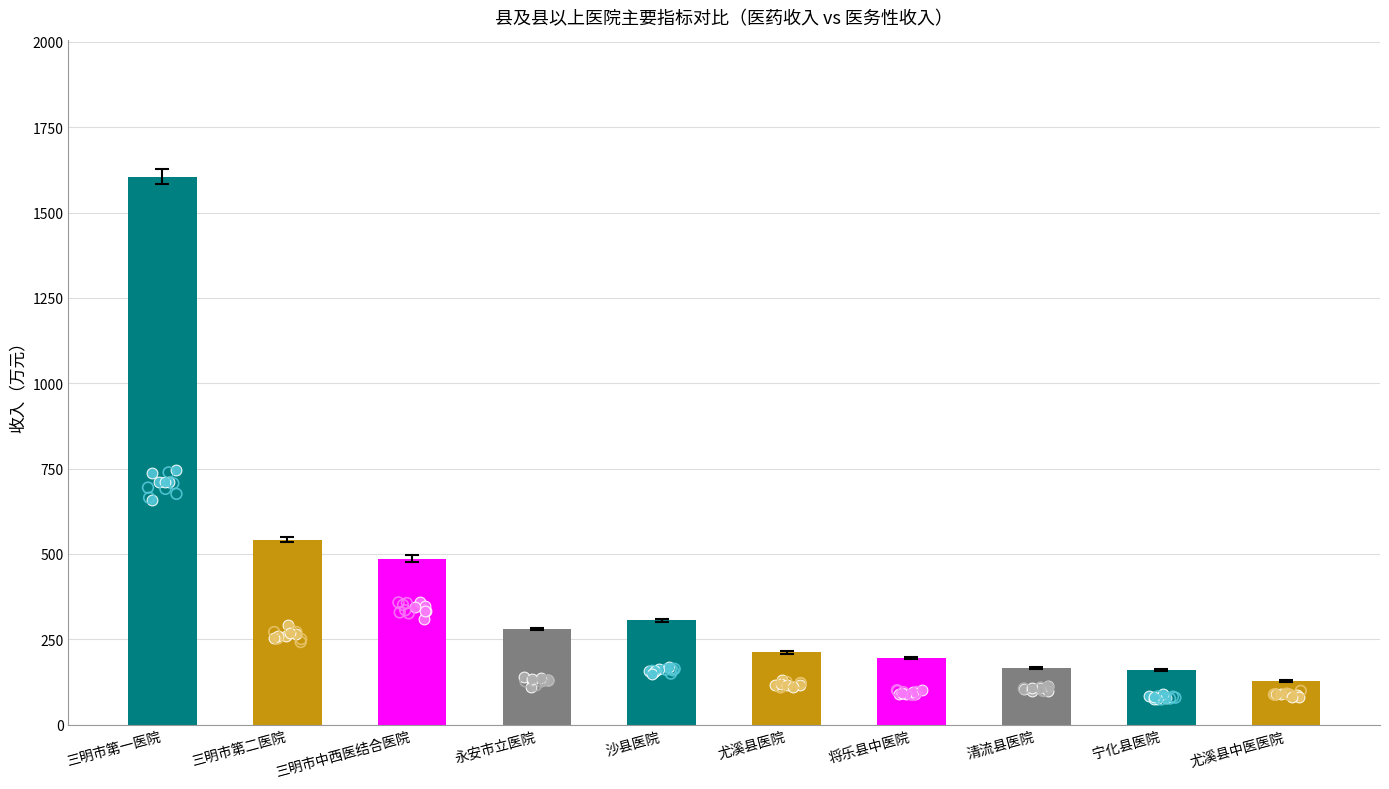

What is the change in value from 三明市中西医结合医院 to 尤溪县医院?

-274.6